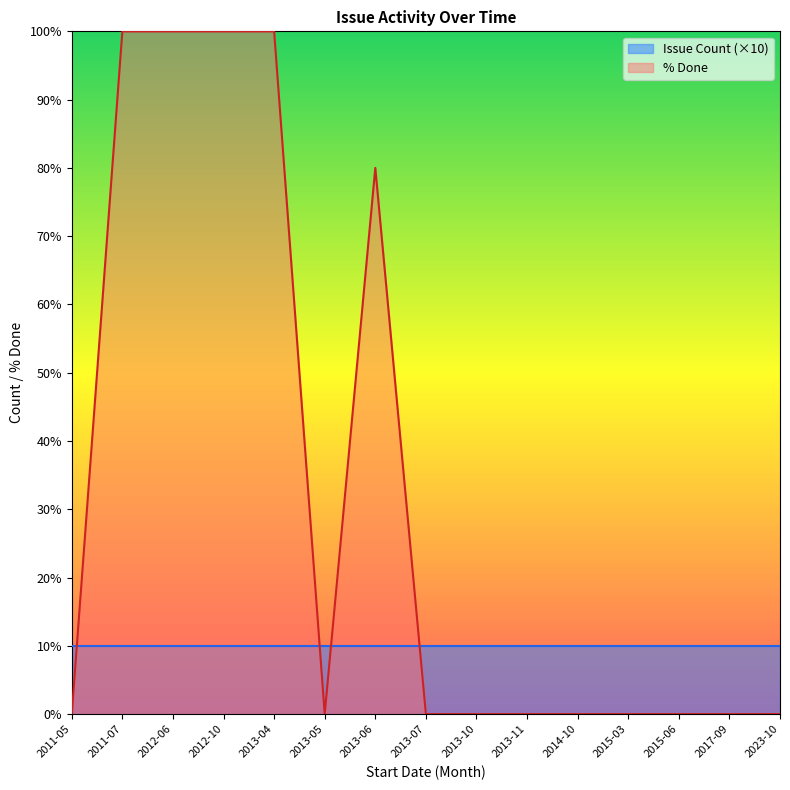

How many interior local peaks (higher than both neighbors) does the data have?

1